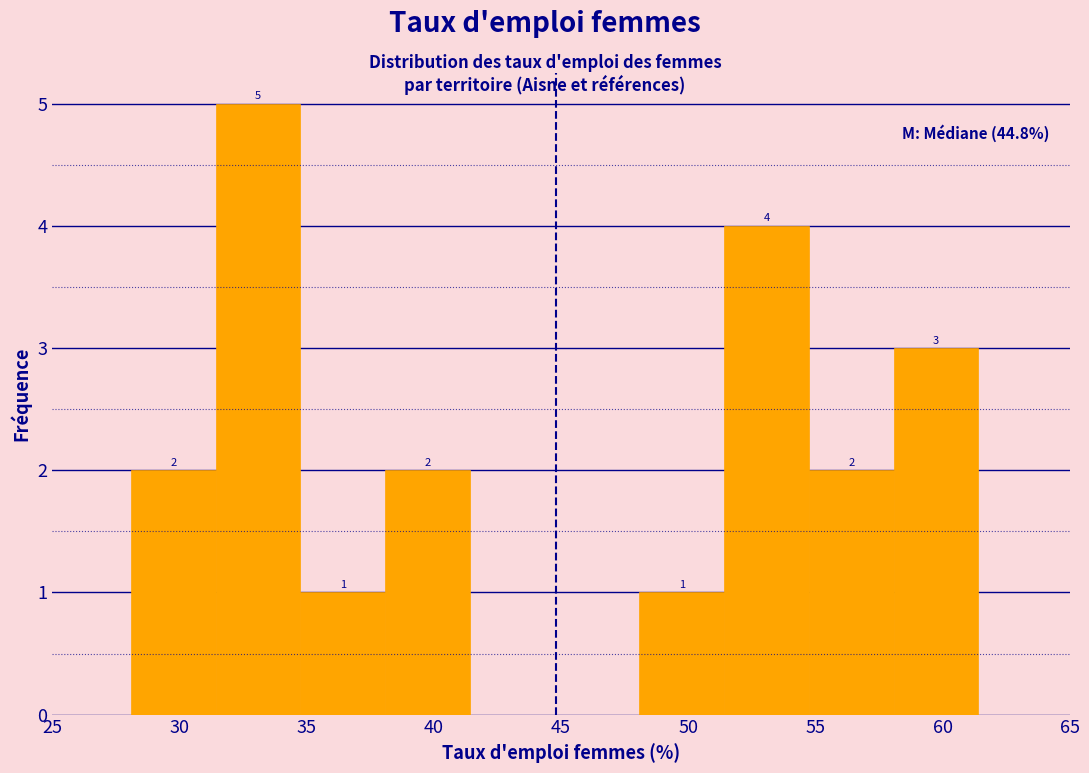

Over which range of the x-axis is the bar tallest?

31.5 to 35.0